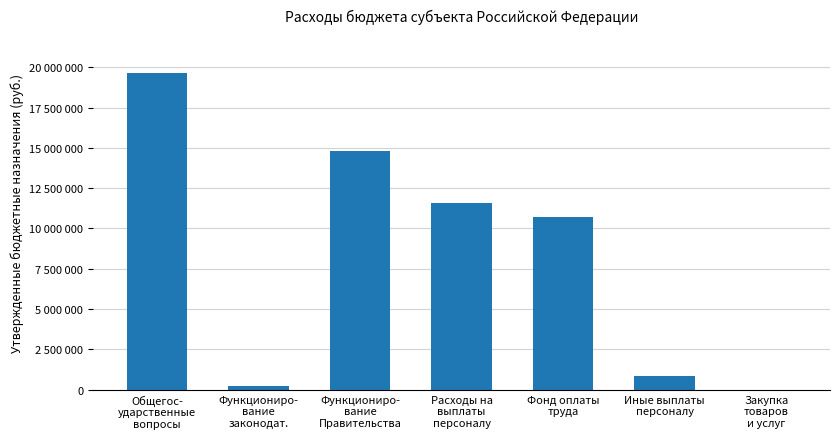

Are the bars grouped side by side (vs. stacked)?

No